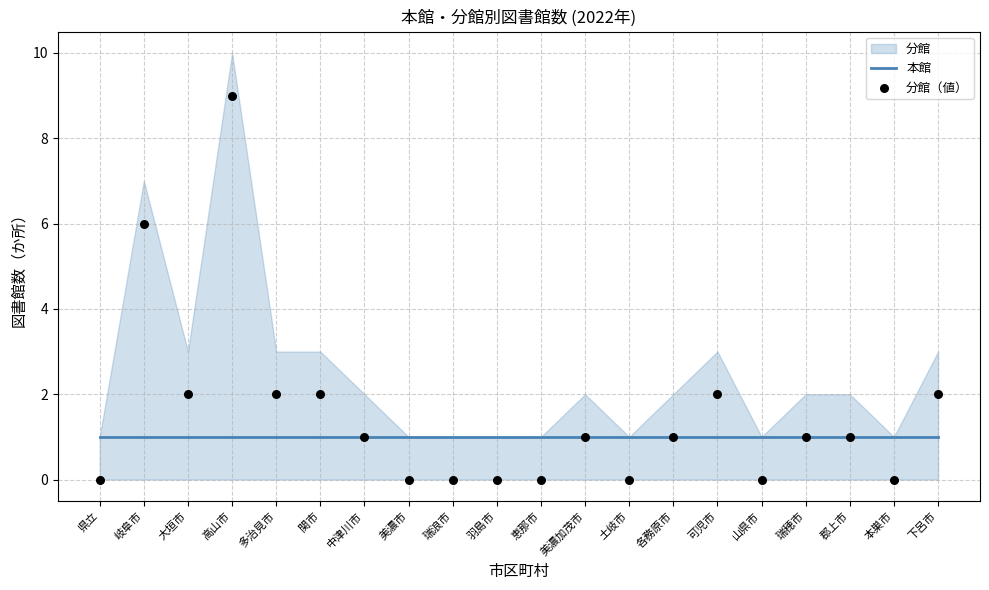

At which category is the sum across all series the highest?

高山市